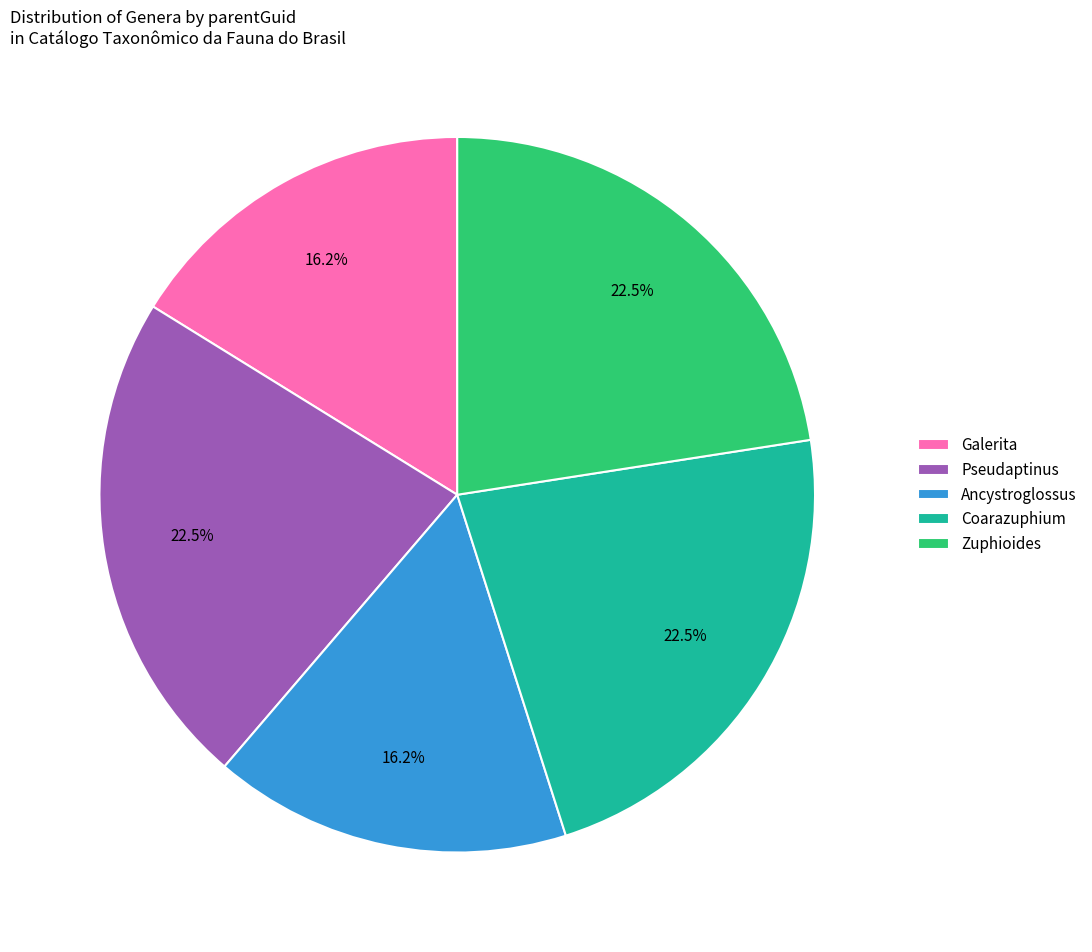

To the nearest percent, what is the average slice percentage?

20%